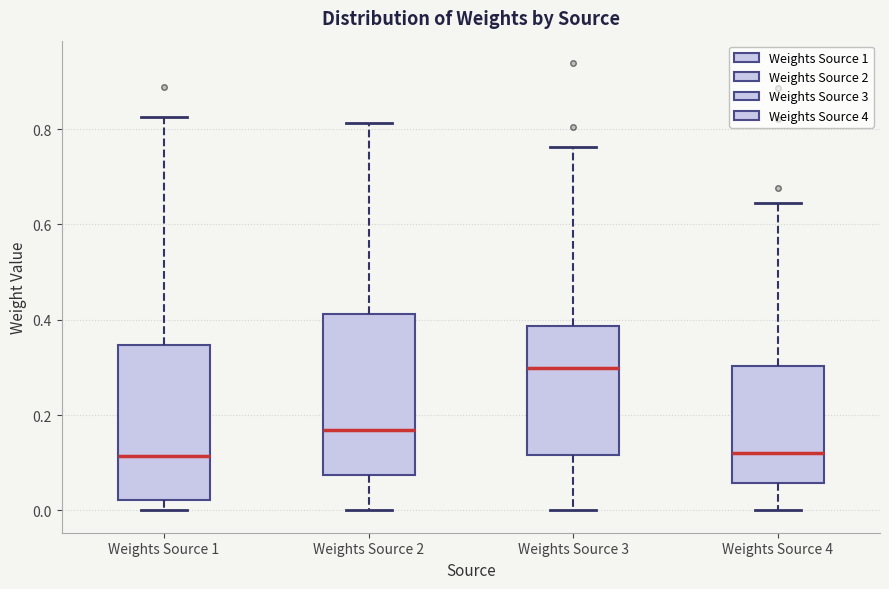

Reading left to right, read every box against the y-axis: the position of its median line, the range the box covers, and the ends of its whiskers. The values are not printed on the chart, so give them approximately, as read against the axis.

Weights Source 1: median 0.12, box 0.02 to 0.34, whiskers 0.00 to 0.82
Weights Source 2: median 0.16, box 0.08 to 0.42, whiskers 0.00 to 0.82
Weights Source 3: median 0.30, box 0.12 to 0.38, whiskers 0.00 to 0.76
Weights Source 4: median 0.12, box 0.06 to 0.30, whiskers 0.00 to 0.64